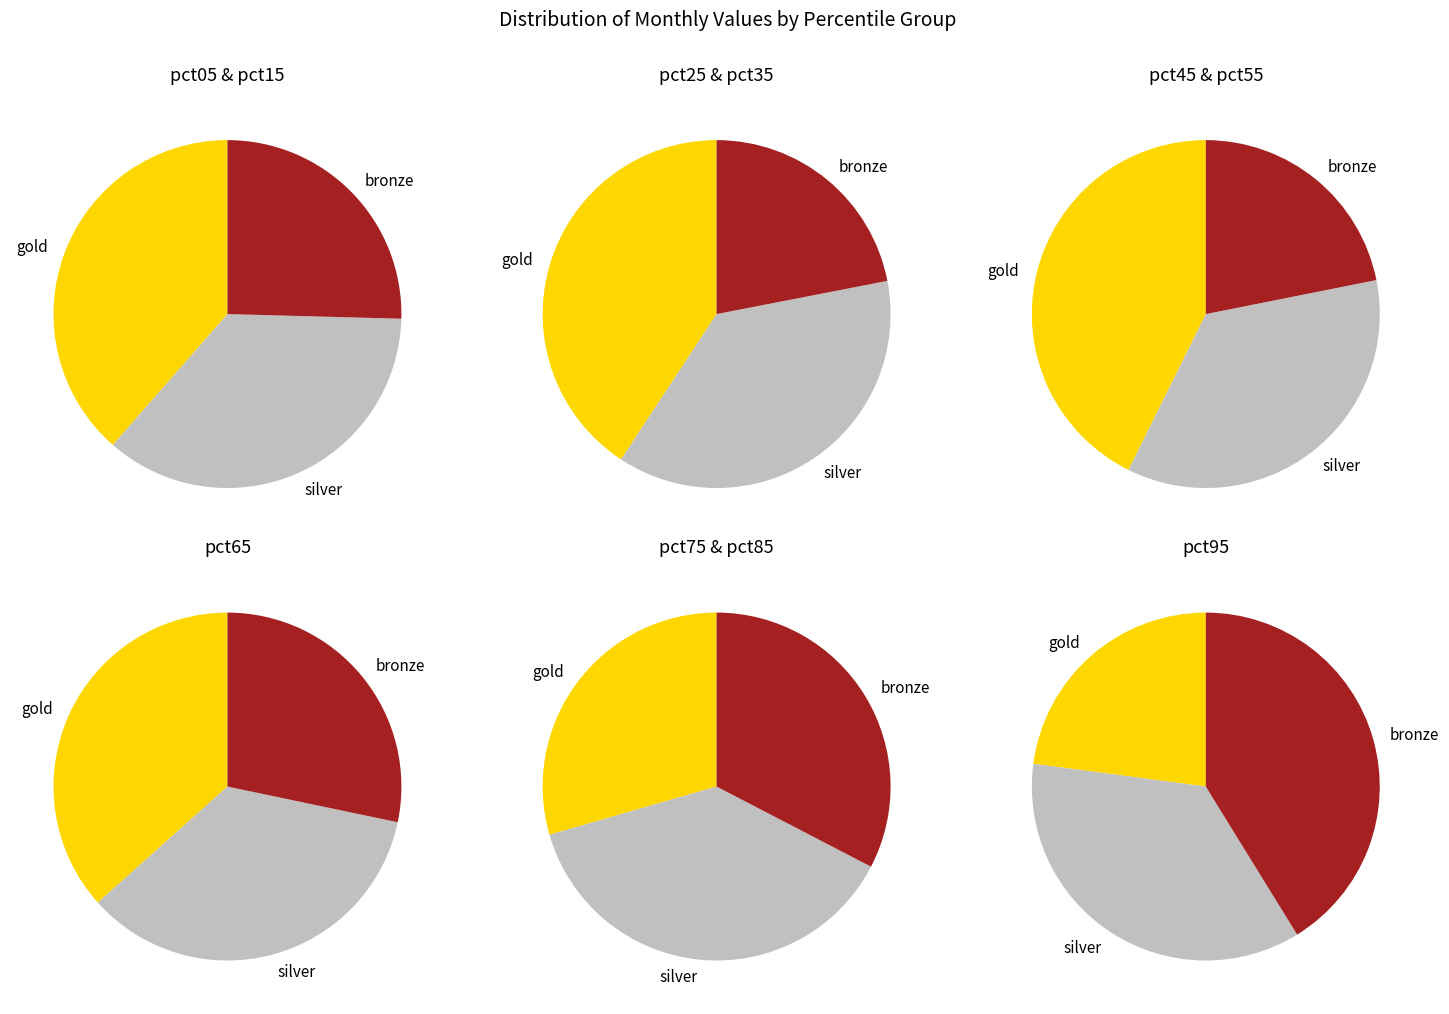

True or false: pct35 accounts for 23% of the total.

False